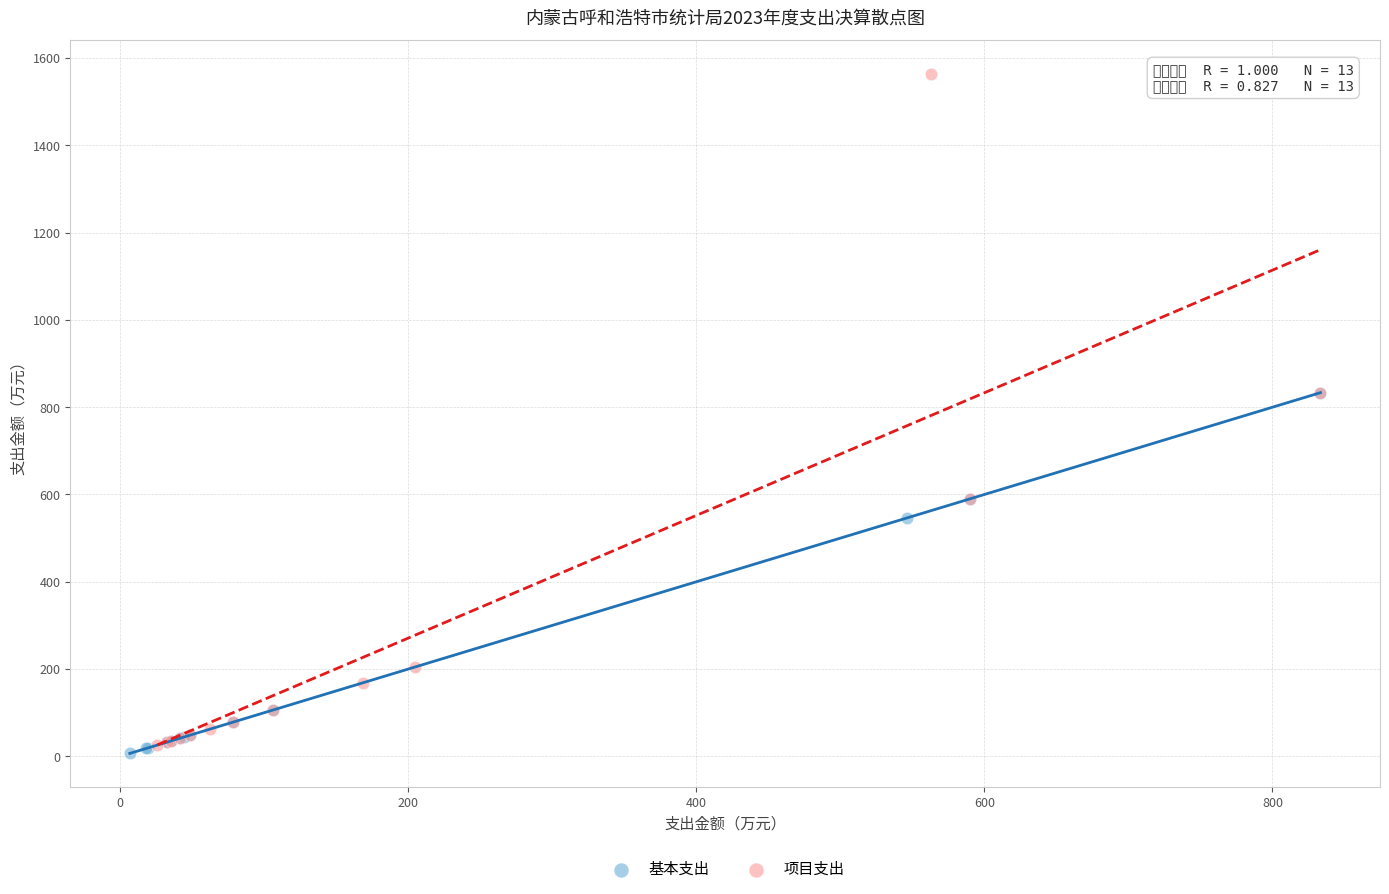

Which series has the largest Y range (max minus min)?

项目支出